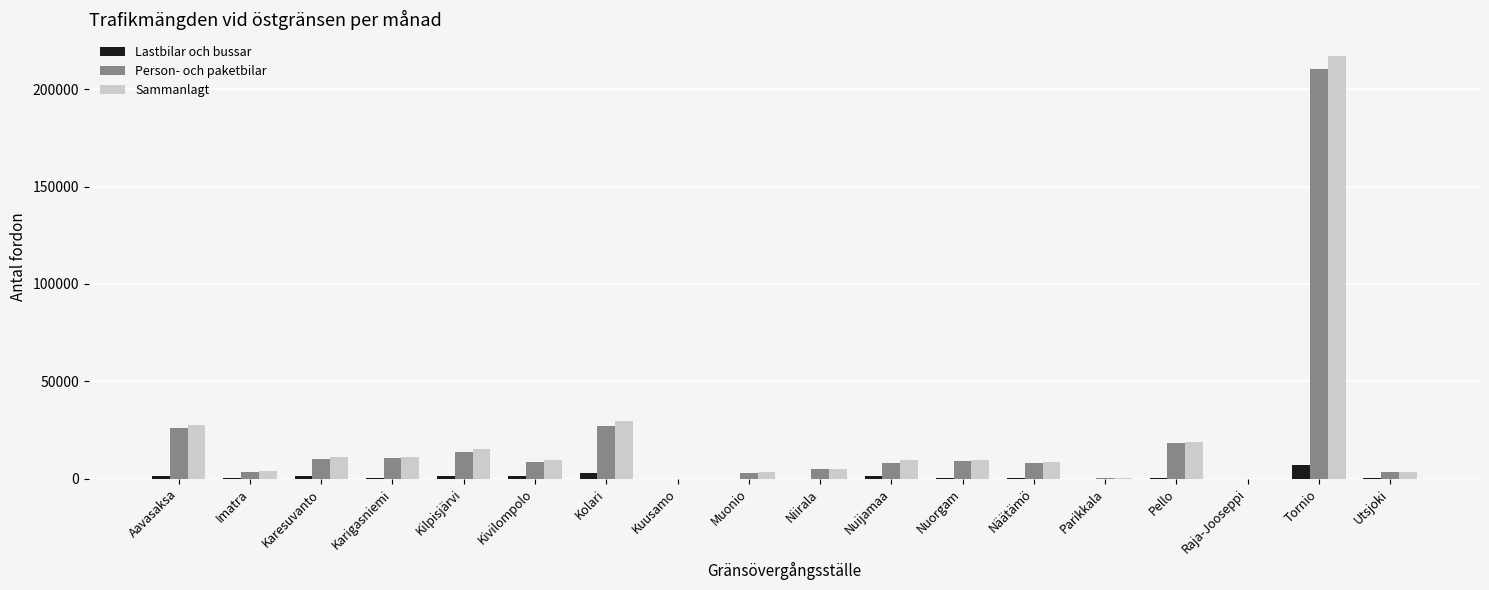

How many categories are shown in the chart?

18